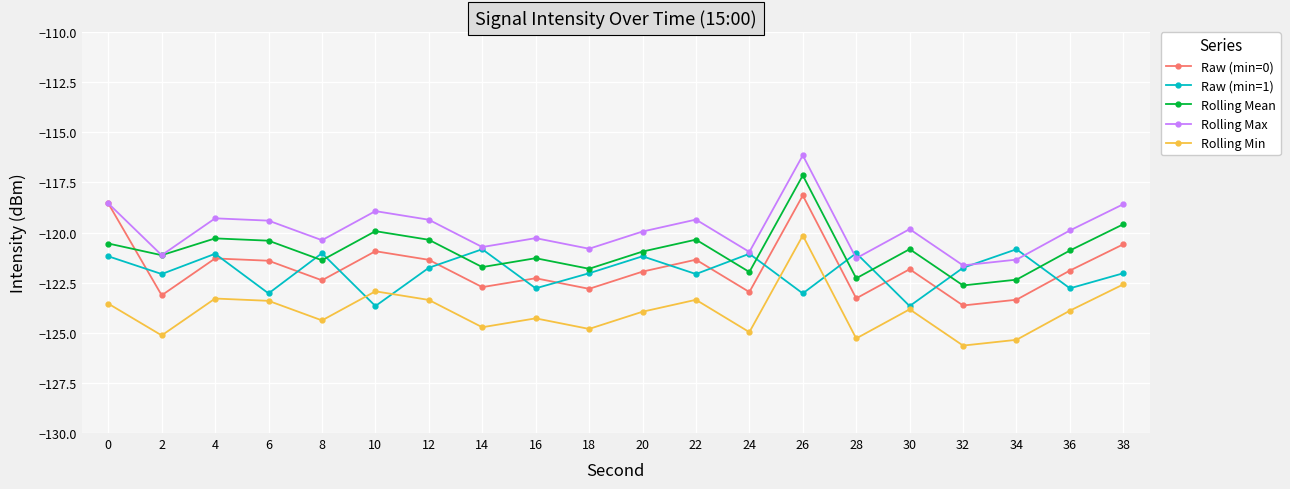

How many interior local peaks does the Rolling Max series have?

6